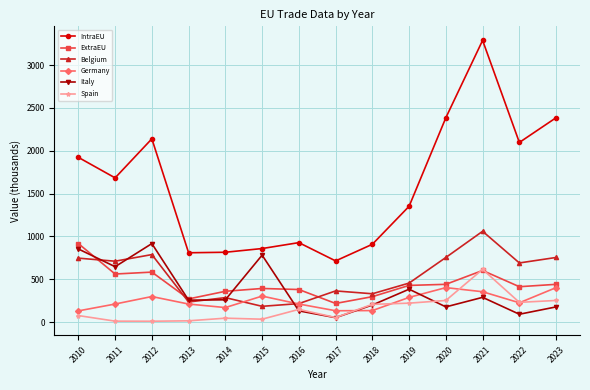

True or false: Belgium has a value of 540.4 at 2021.

False